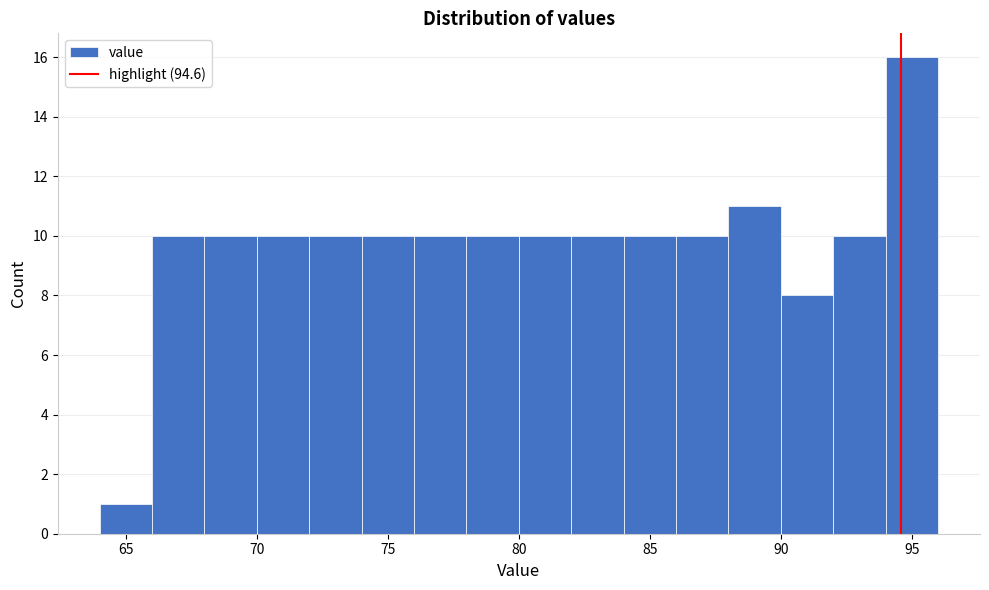

Over which range of the x-axis is the bar tallest?

94 to 96